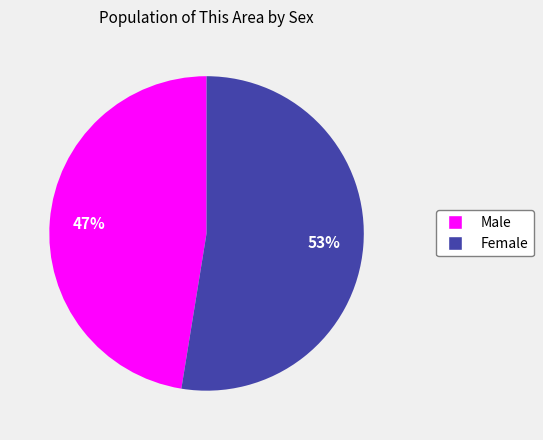

True or false: Female accounts for 66% of the total.

False